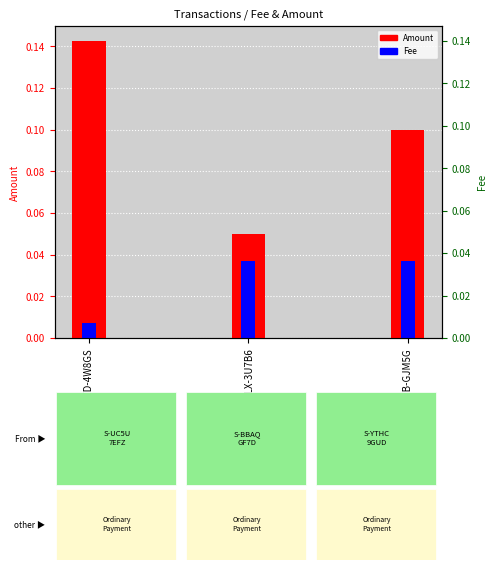

At how many categories does at least one series exceed 0?

3